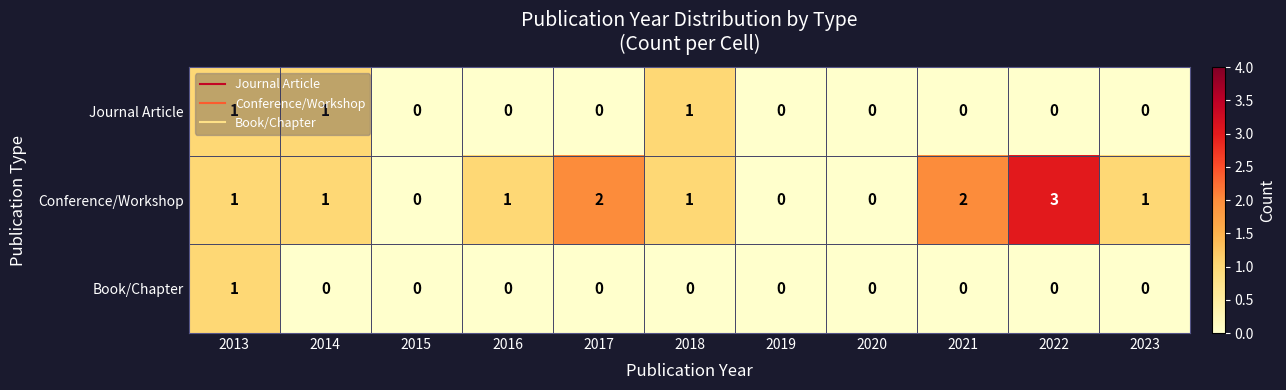

Which series has the largest total across all categories?

Conference/Workshop